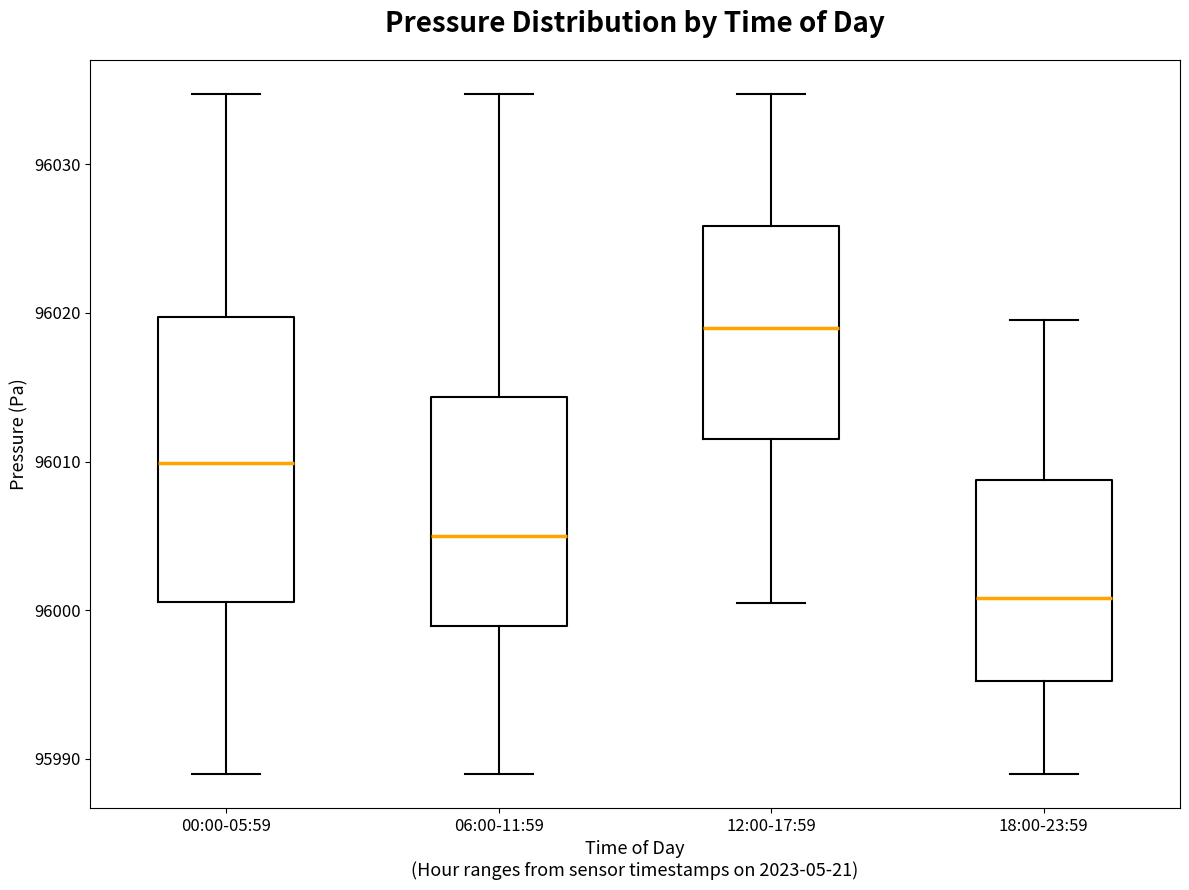

Which box is the tallest, from its lower edge to its upper edge?

00:00-05:59